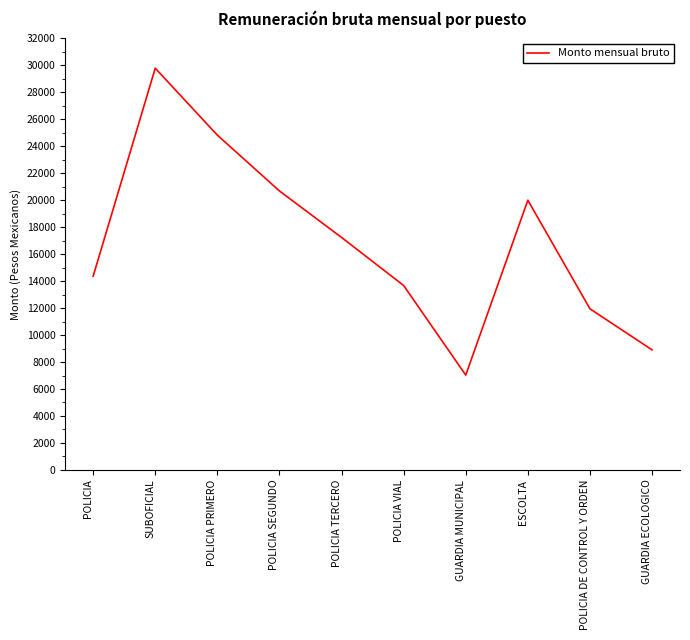

At which category does the data reach its first local peak?

SUBOFICIAL